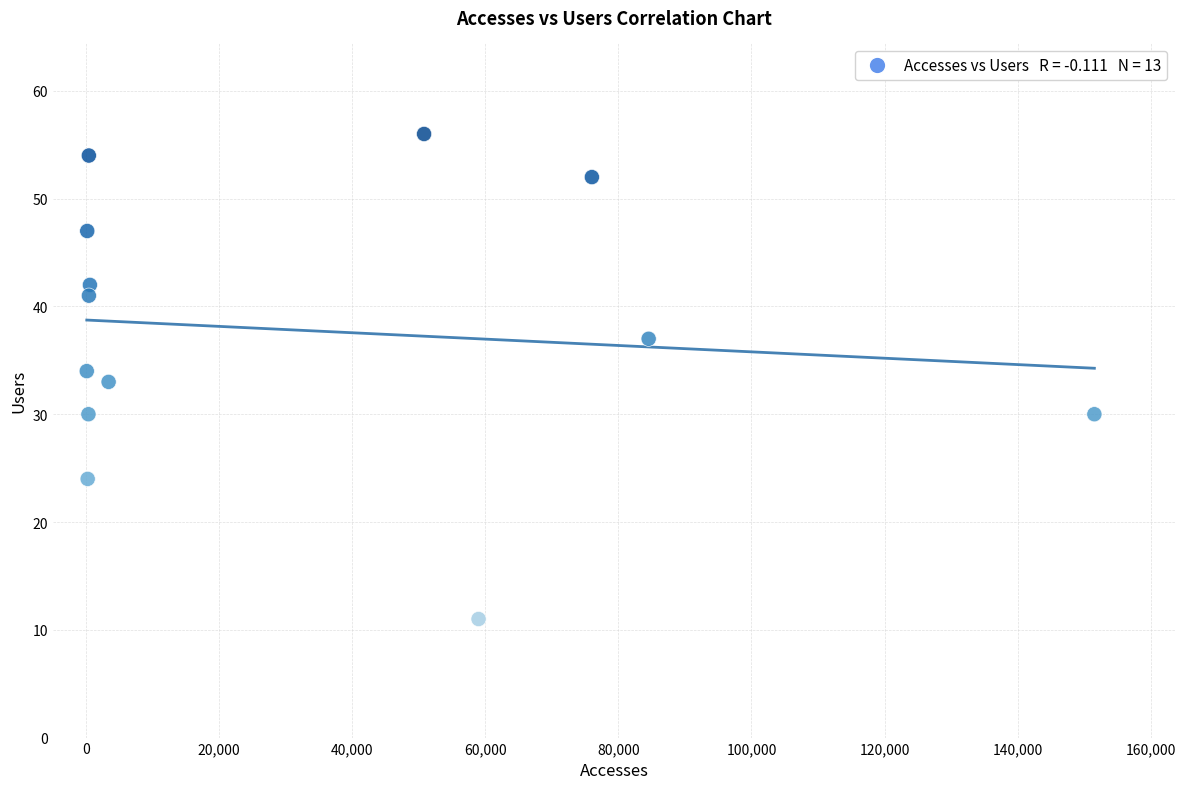

What is the range of Y values (max minus min)?

45